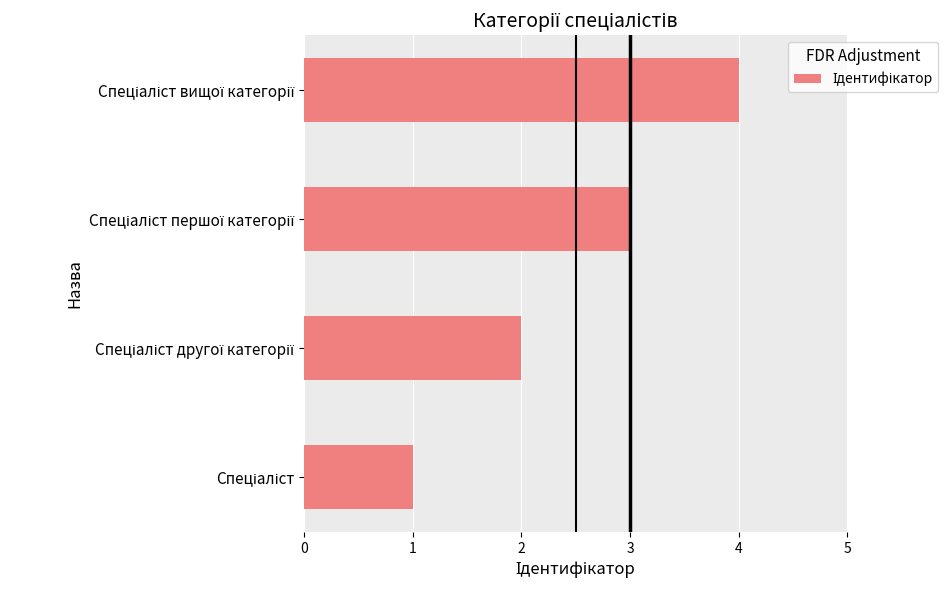

What is the maximum value shown in the chart?

4